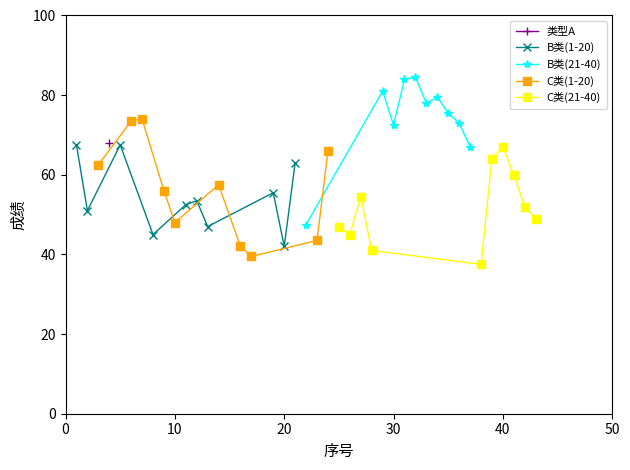

How many interior local peaks does the C类(1-20) series have?

2